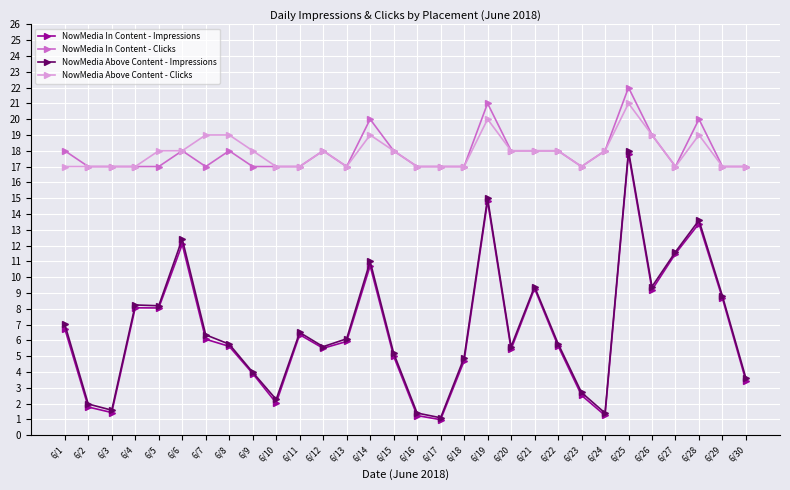

At which category does NowMedia In Content - Impressions reach its first local valley?

6/3